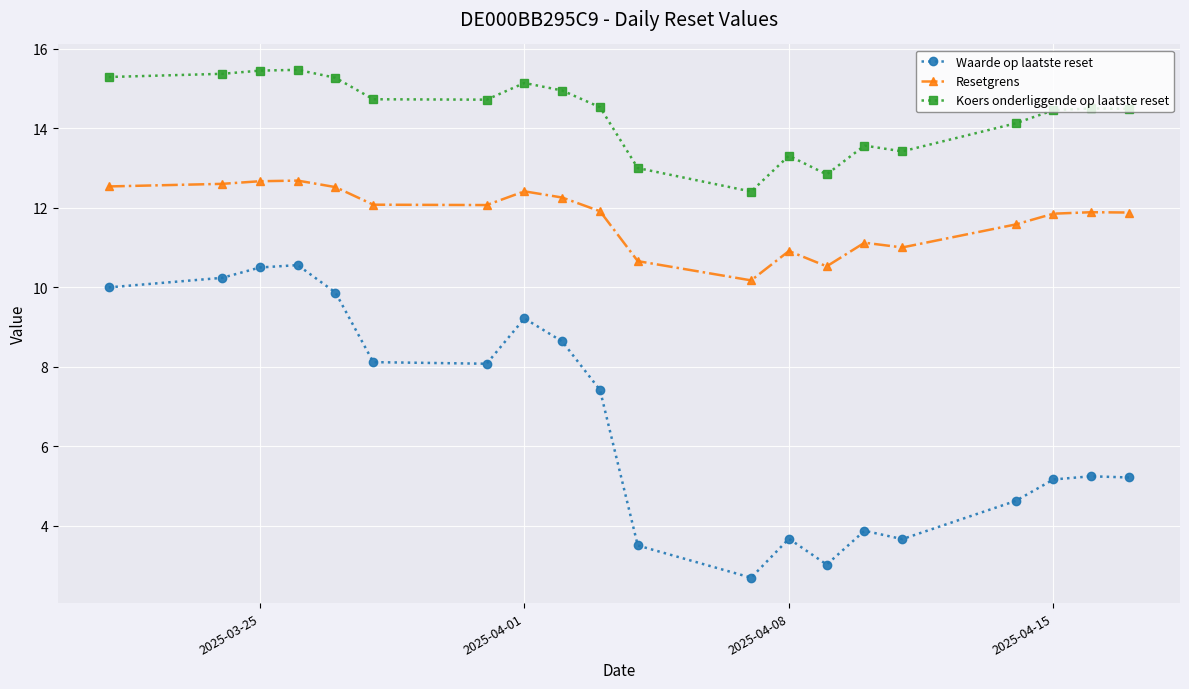

List the series in order of their peak value, lowest first.

Waarde op laatste reset, Resetgrens, Koers onderliggende op laatste reset